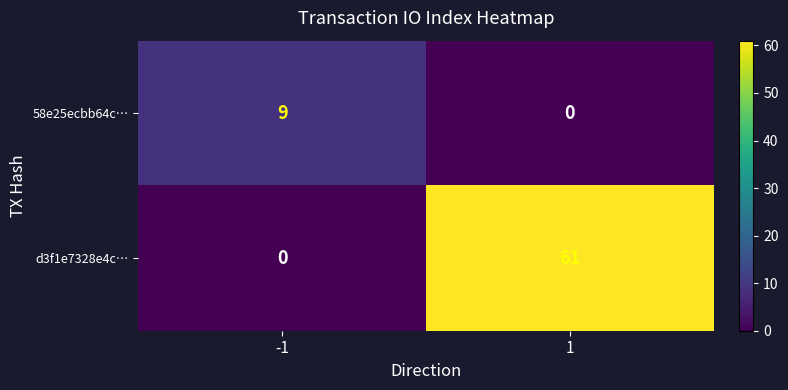

Reading left to right, list all the values displayed in this chart.

58e25ecbb64c…: -1=9	1=0
d3f1e7328e4c…: -1=0	1=61